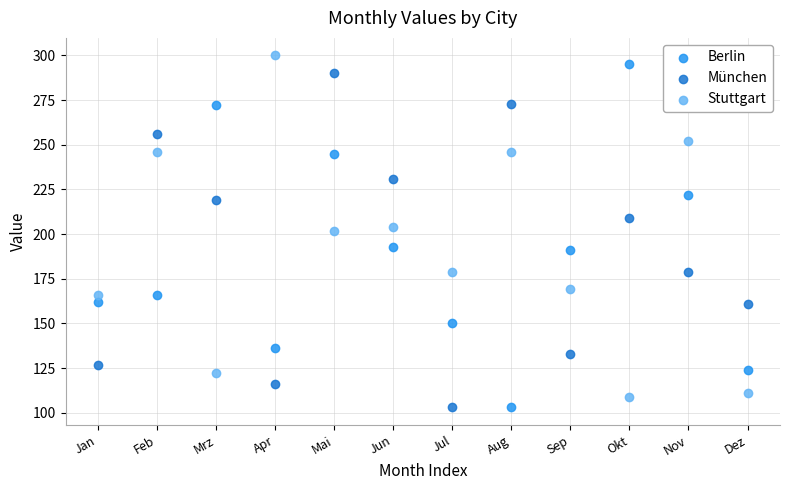

Across all data points, what is the range of Y values (max minus min)?

197